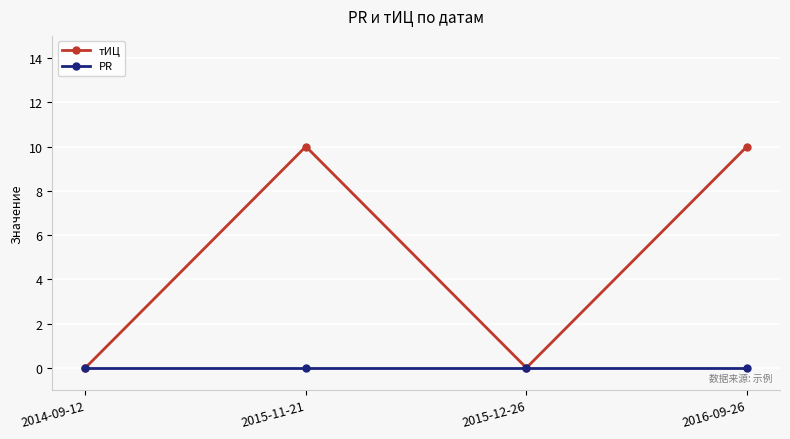

Is it true that PR equals 0 at 2015-11-21?

True